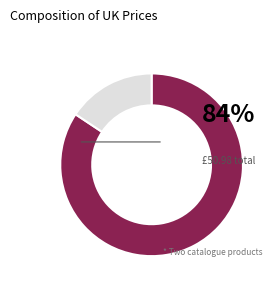

Is there any slice that represents more than half of the pie?

Yes